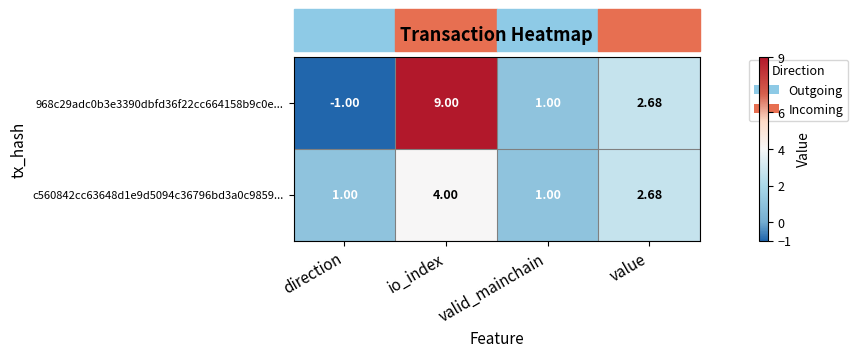

What is the maximum value shown in the chart?

9.0